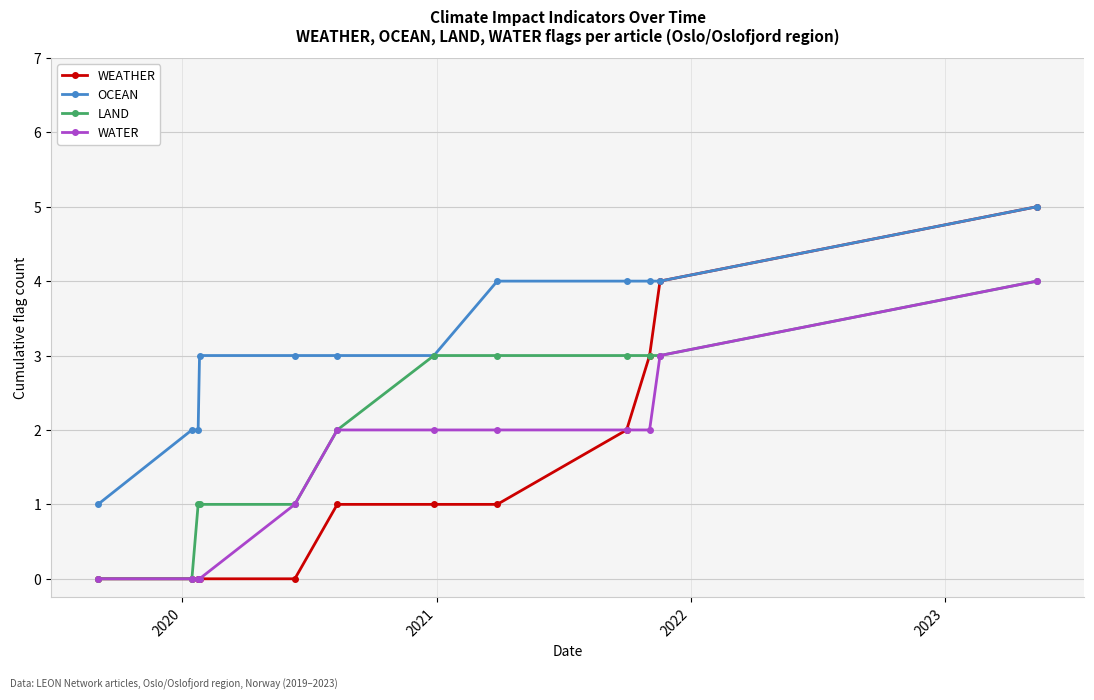

Reading left to right, transcribe all the data shown in this chart.

WEATHER: 0	0	0	0	0	1	1	1	2	3	4	5
OCEAN: 1	2	2	3	3	3	3	4	4	4	4	5
LAND: 0	0	1	1	1	2	3	3	3	3	3	4
WATER: 0	0	0	0	1	2	2	2	2	2	3	4